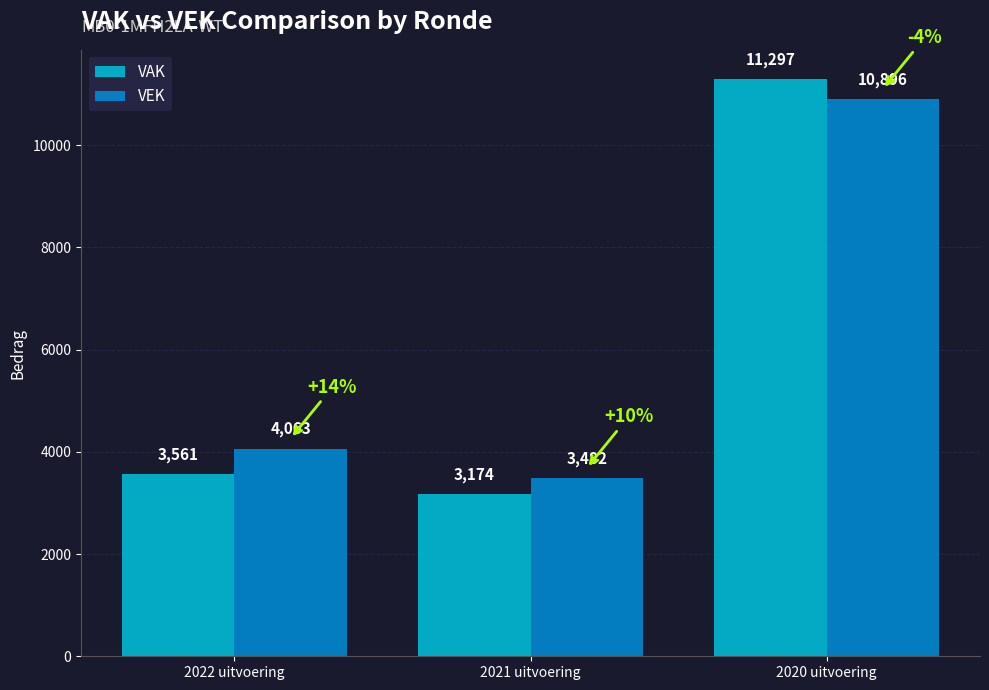

What is the sum of all VEK values?

18441